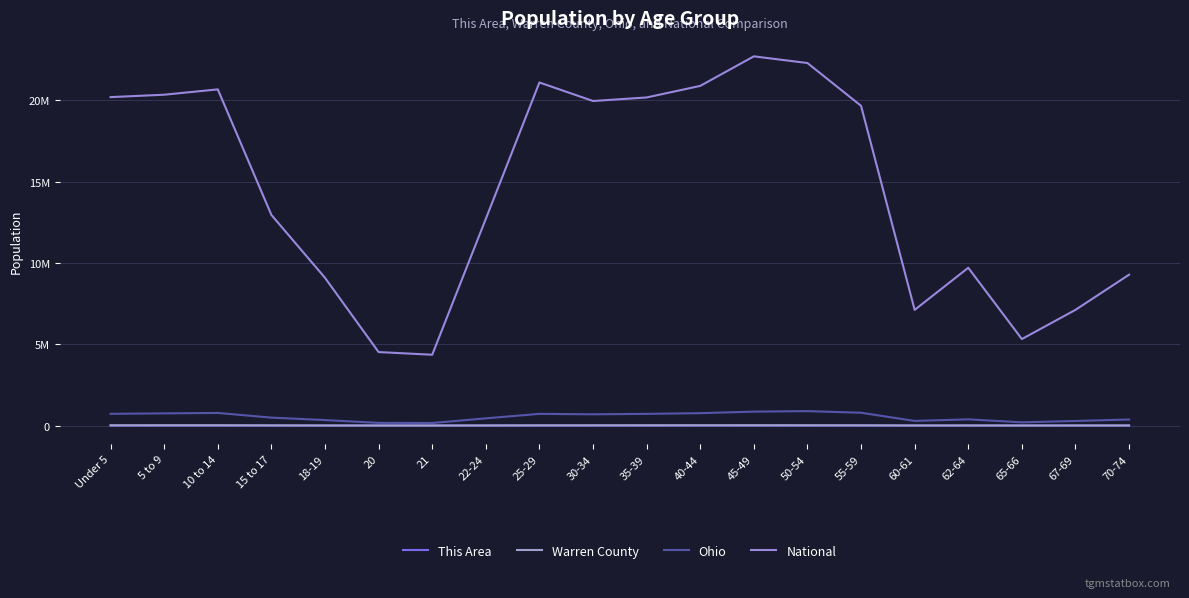

True or false: Ohio and This Area intersect in this chart.

False